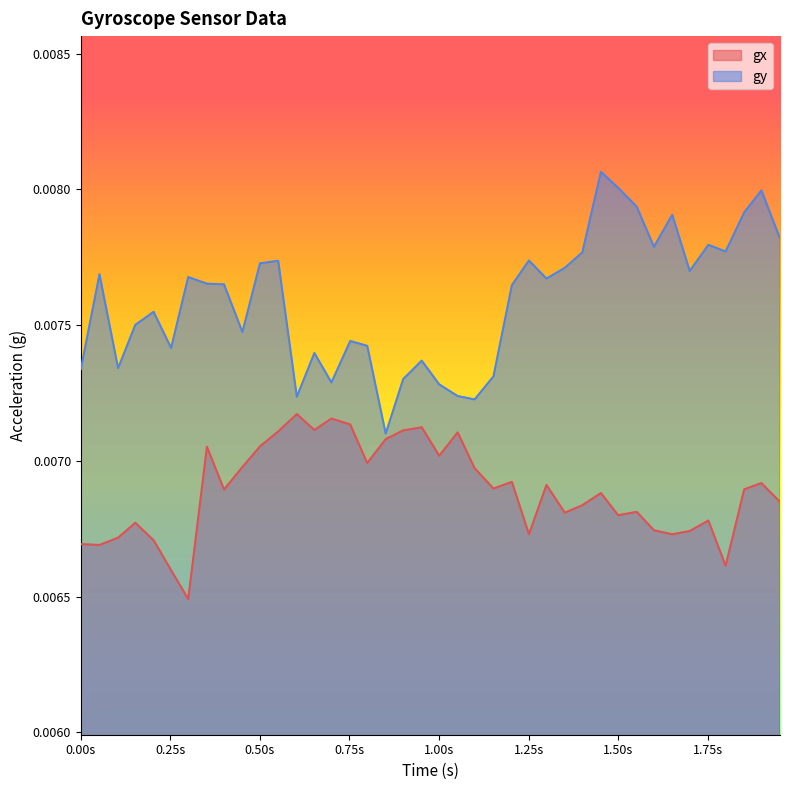

What is the sum of all gy values?

0.3